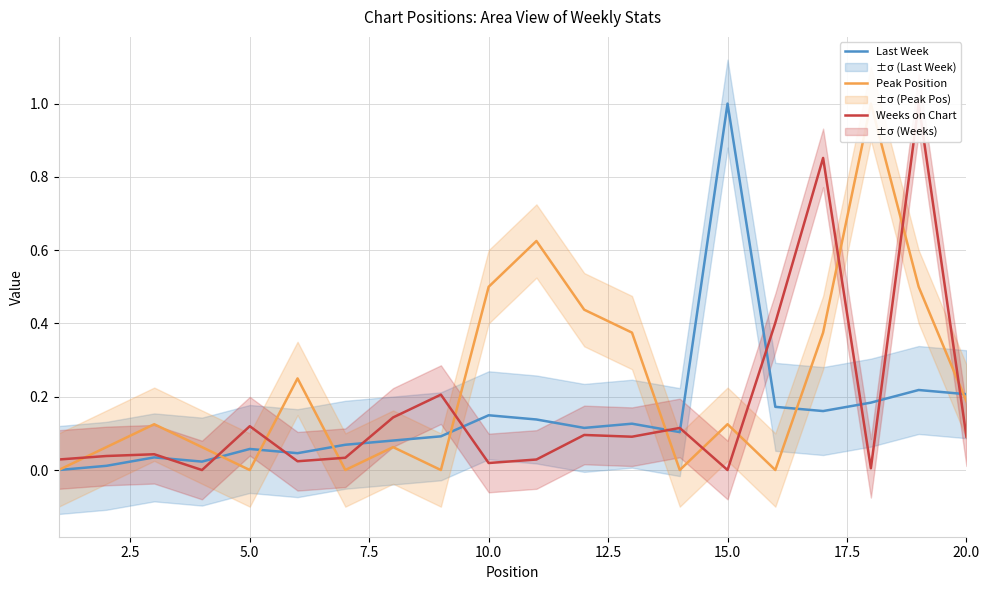

Does the chart display data point markers on the line(s)?

No